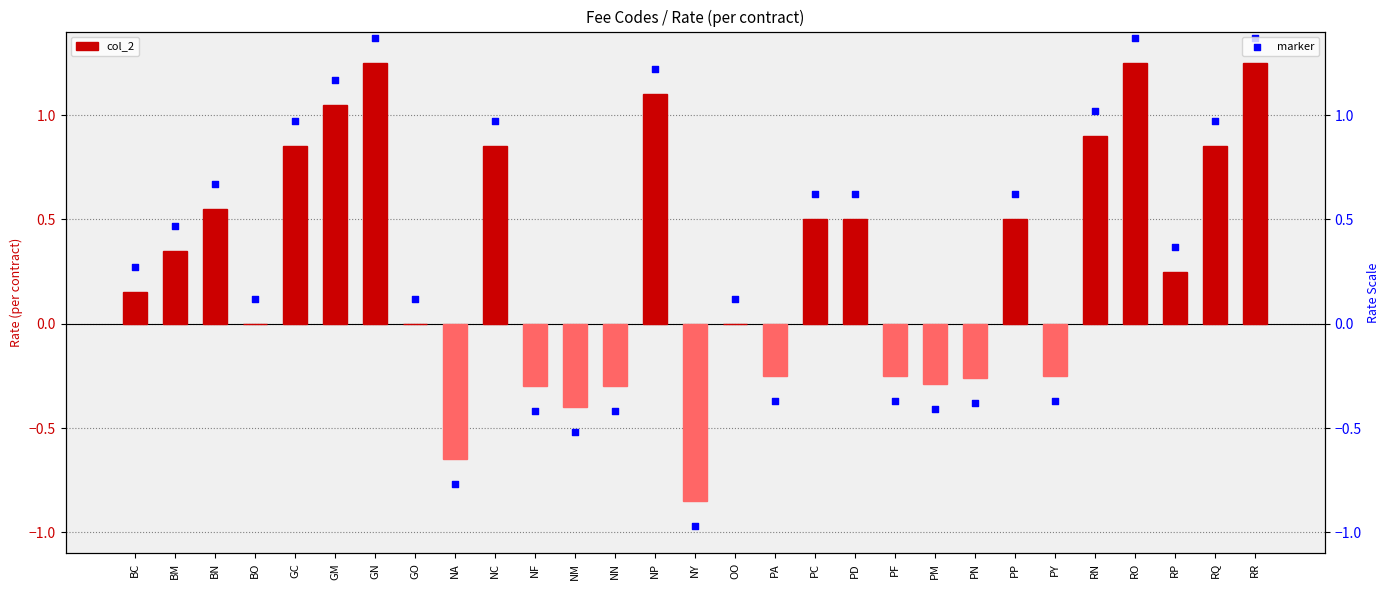

What is the total value across all series at NN?

-0.7